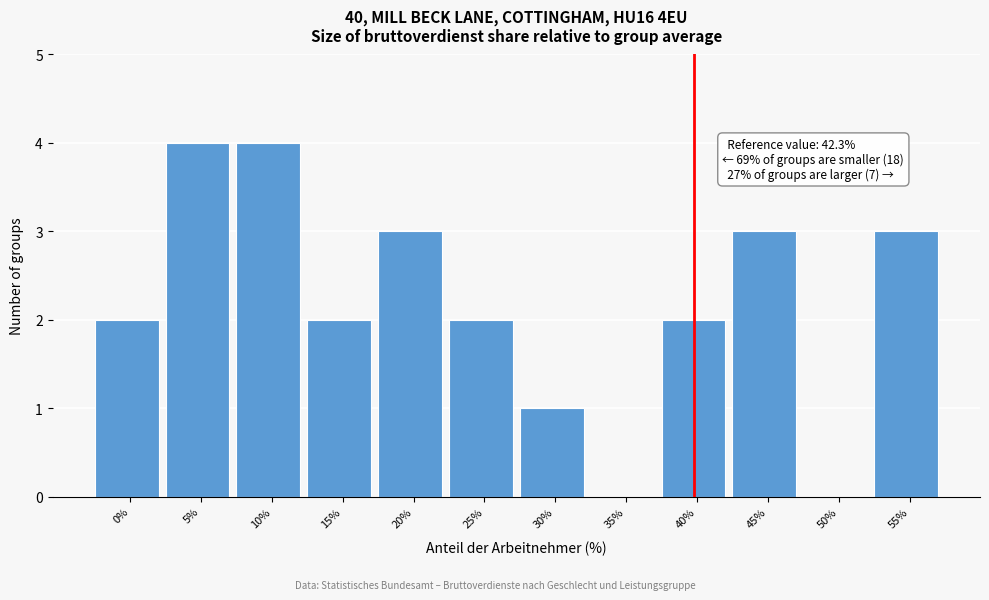

Reading left to right, extract all data points from this chart.

0%=2	5%=4	10%=4	15%=2	20%=3	25%=2	30%=1	35%=0	40%=2	45%=3	50%=0	55%=3